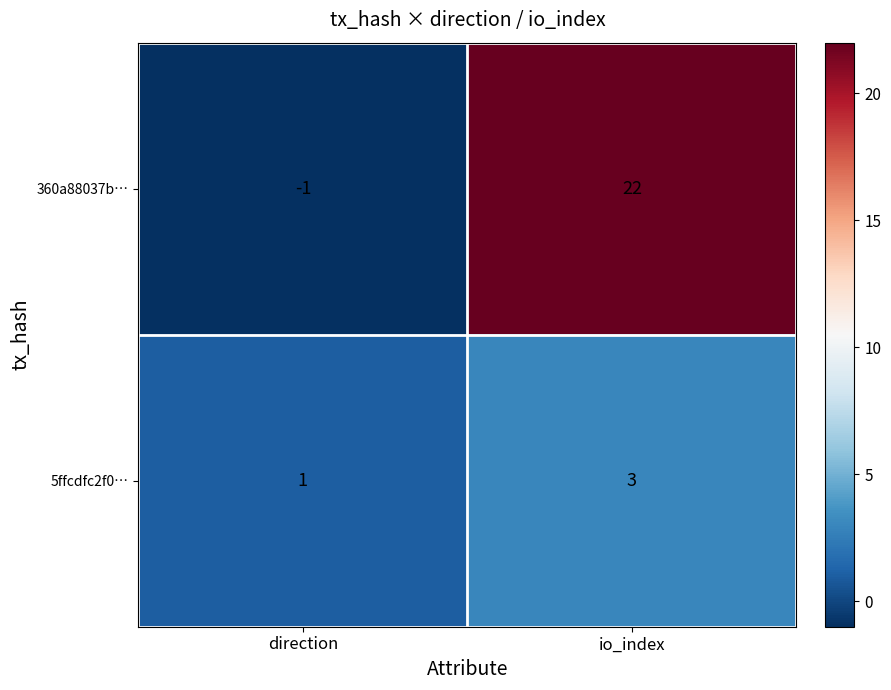

True or false: 360a88037b… has a value of -1 at direction.

True